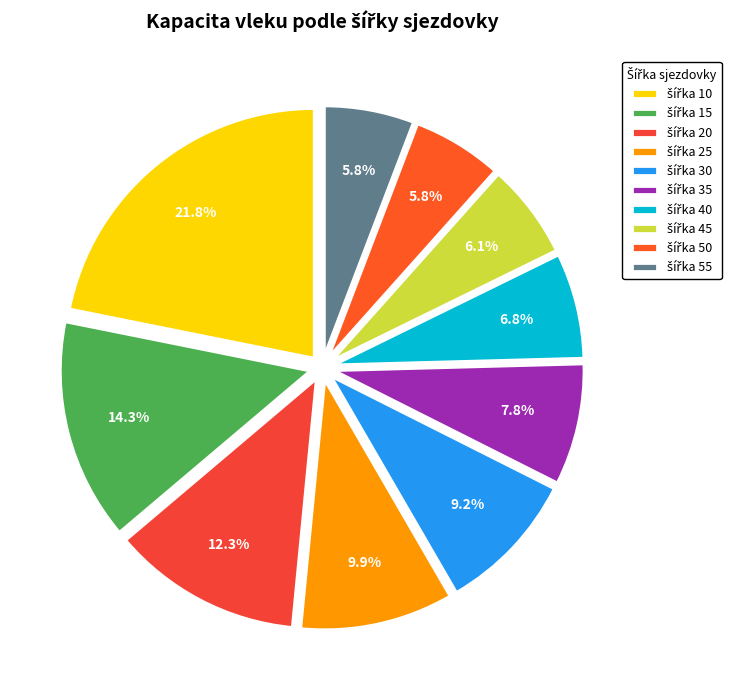

To the nearest percent, what is the average slice percentage?

10%